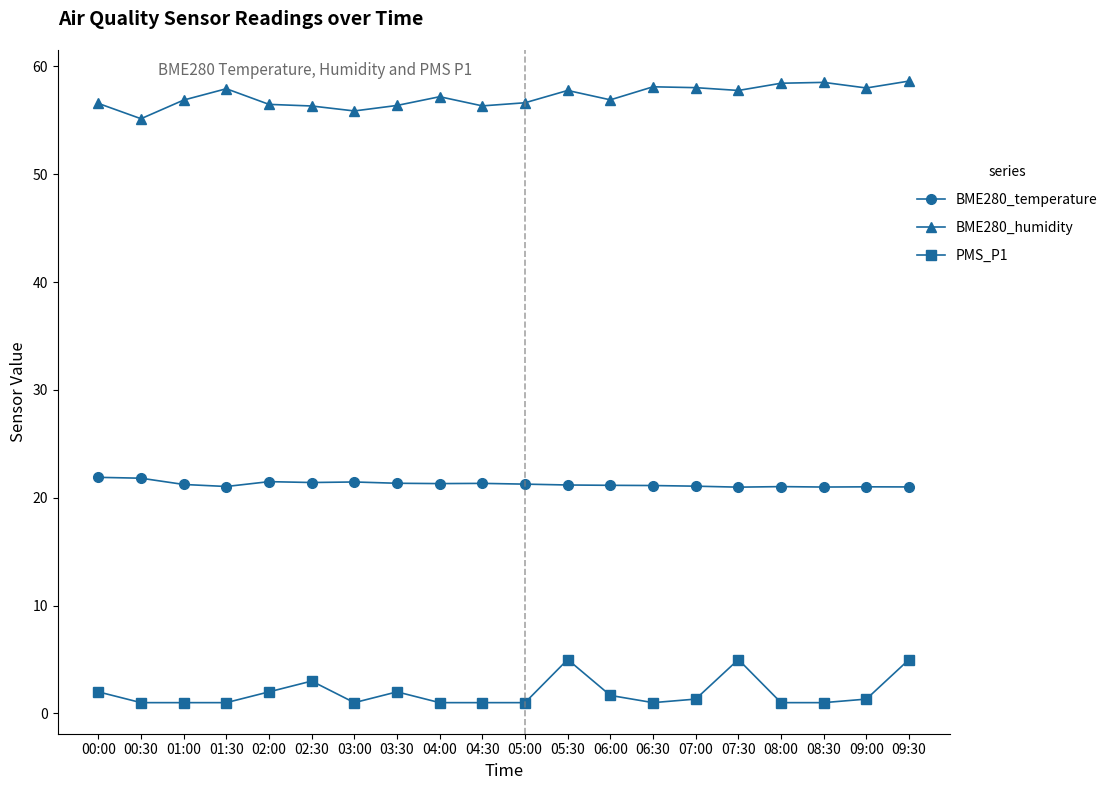

List the series in order of their overall mean, highest first.

BME280_humidity, BME280_temperature, PMS_P1